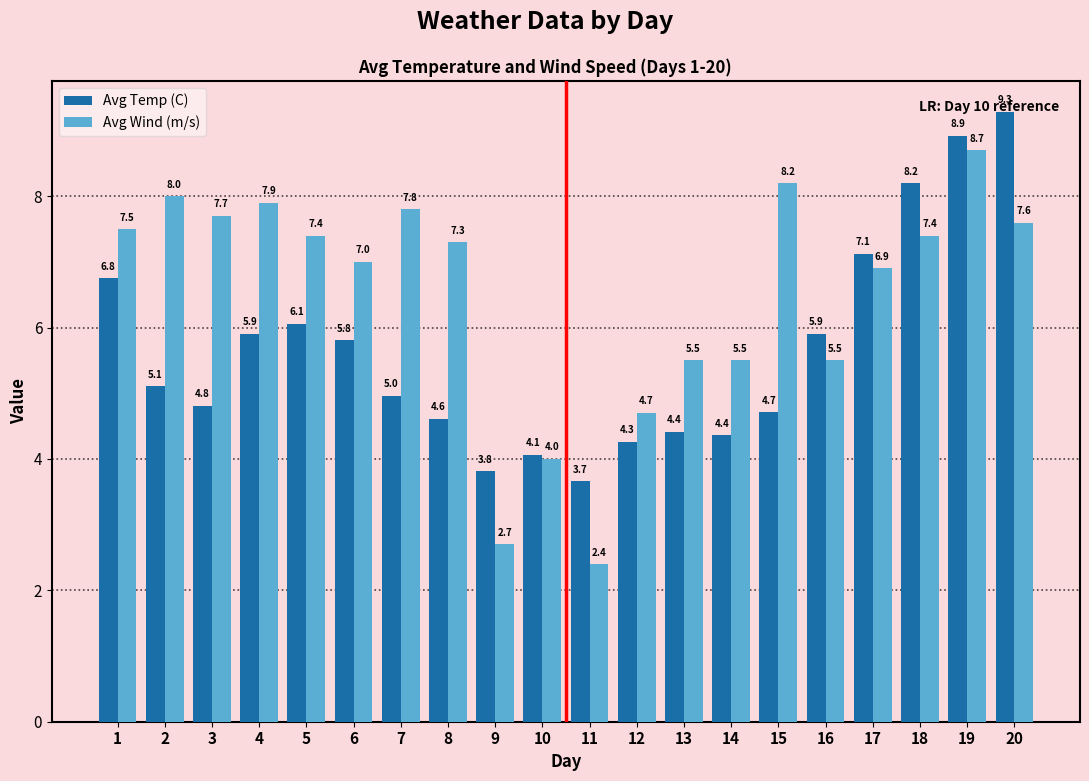

Reading right to left, transcribe all the data shown in this chart.

Avg Temp (C): 20=9.3	19=8.9	18=8.2	17=7.1	16=5.9	15=4.7	14=4.4	13=4.4	12=4.3	11=3.7	10=4.1	9=3.8	8=4.6	7=5.0	6=5.8	5=6.1	4=5.9	3=4.8	2=5.1	1=6.8
Avg Wind (m/s): 20=7.6	19=8.7	18=7.4	17=6.9	16=5.5	15=8.2	14=5.5	13=5.5	12=4.7	11=2.4	10=4.0	9=2.7	8=7.3	7=7.8	6=7.0	5=7.4	4=7.9	3=7.7	2=8.0	1=7.5